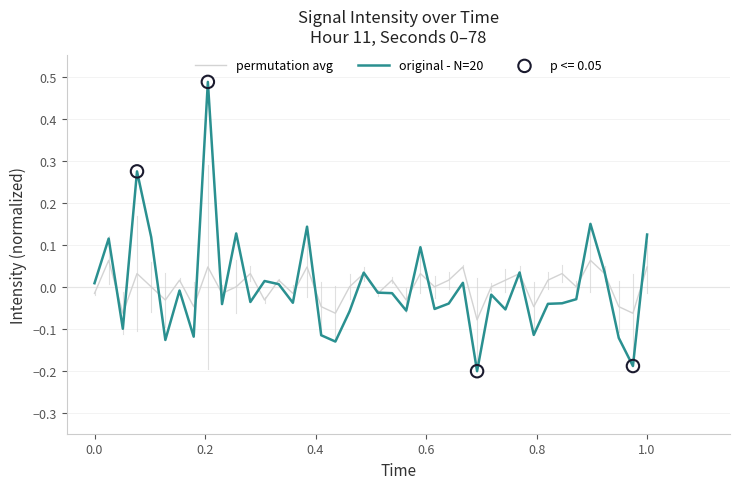

List the series in order of their peak value, highest first.

original - N=20, permutation avg